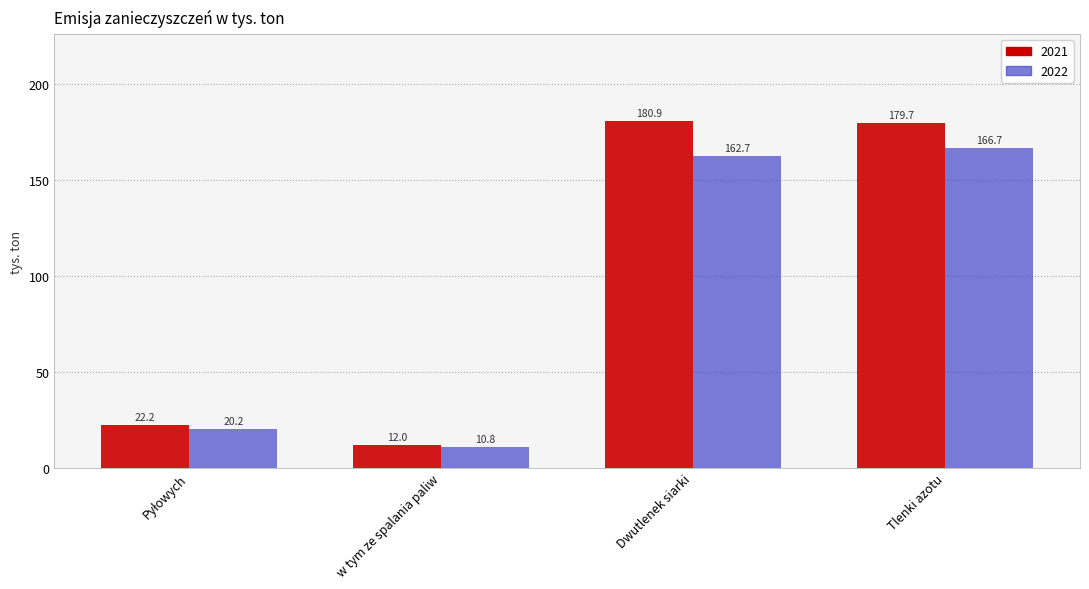

Which series has the largest range (max minus min)?

2021